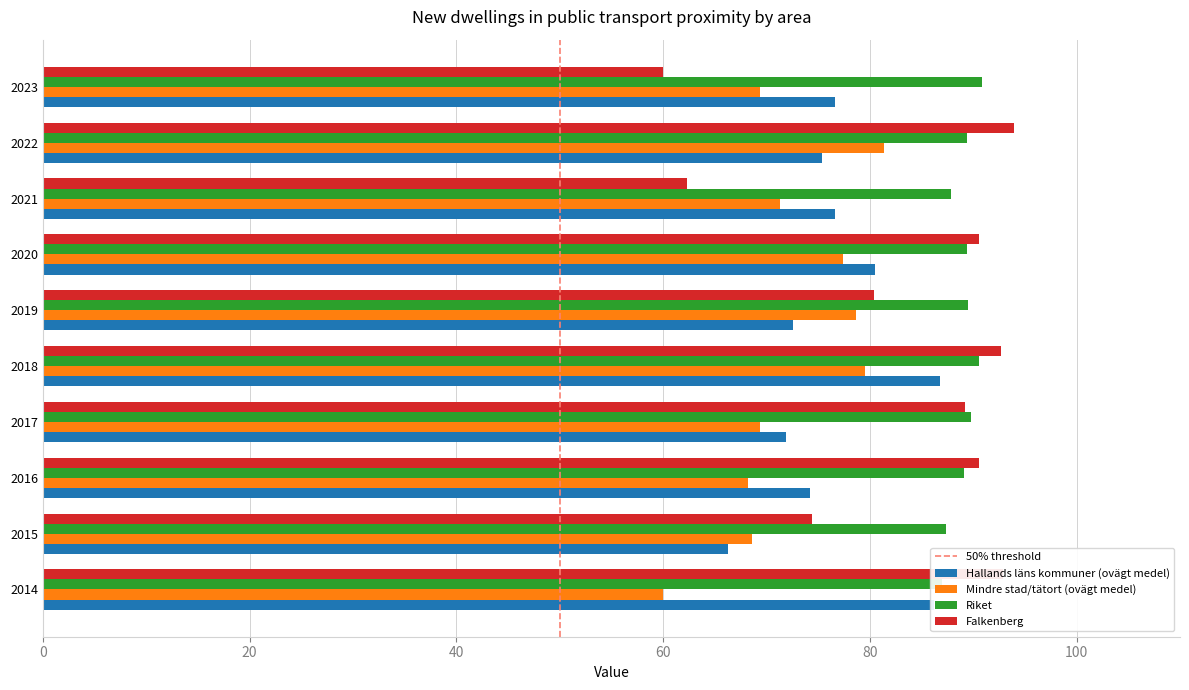

What is the difference between the Riket values at 2021 and 2015?

0.4